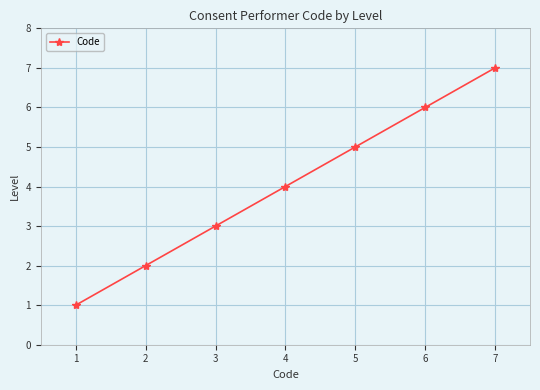

Reading right to left, extract all data points from this chart.

7	6	5	4	3	2	1